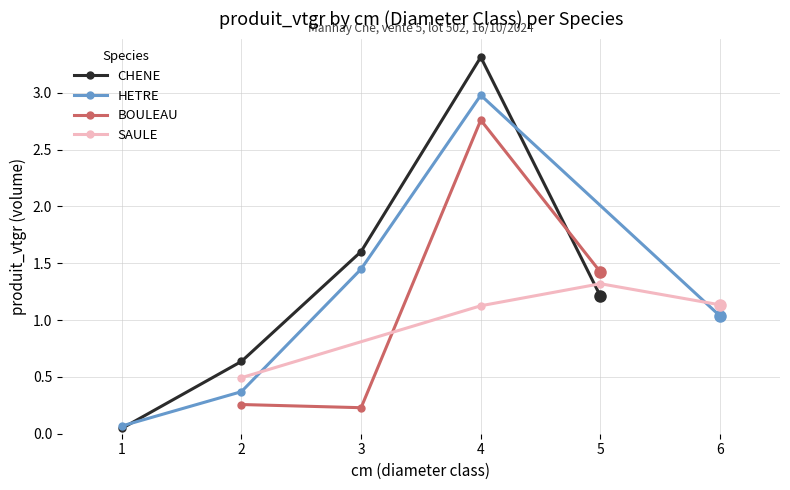

What is the highest value of the CHENE series?

3.3